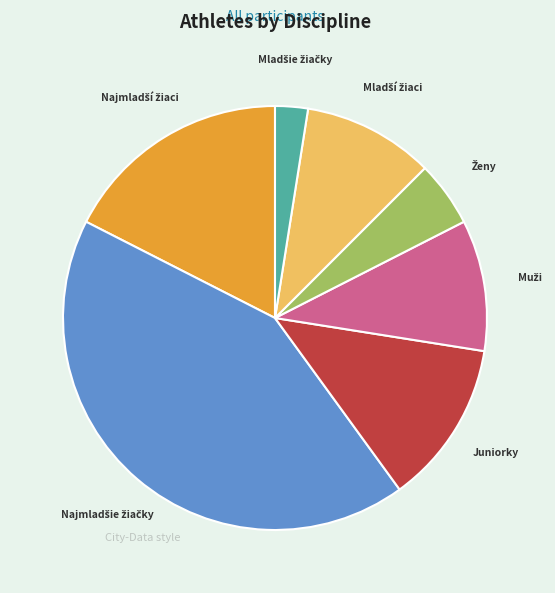

Is there a majority slice in this chart?

No